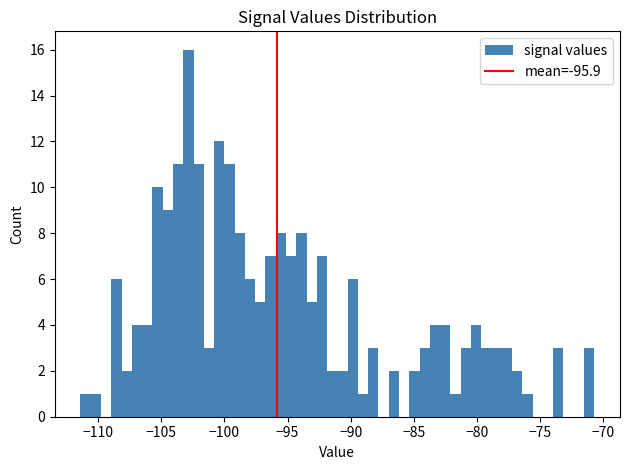

Around what value on the x-axis is the tallest bar? Give the approximate position of its centre, as read against the axis.

-103.0